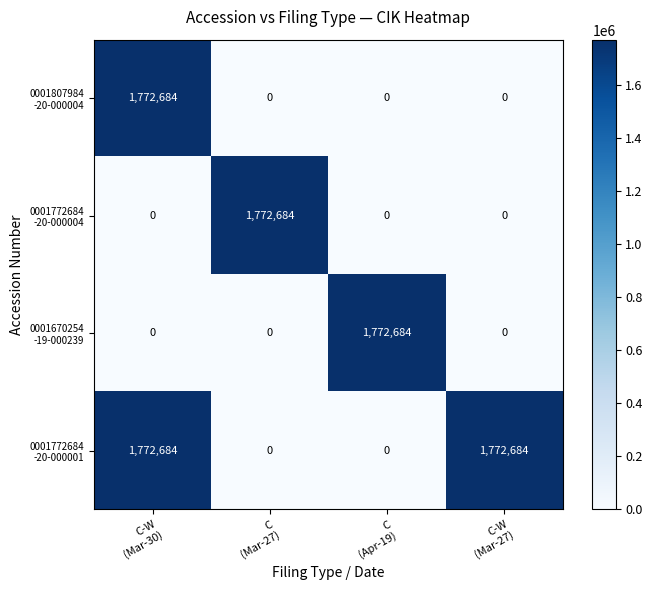

What is the maximum value shown in the chart?

1772684